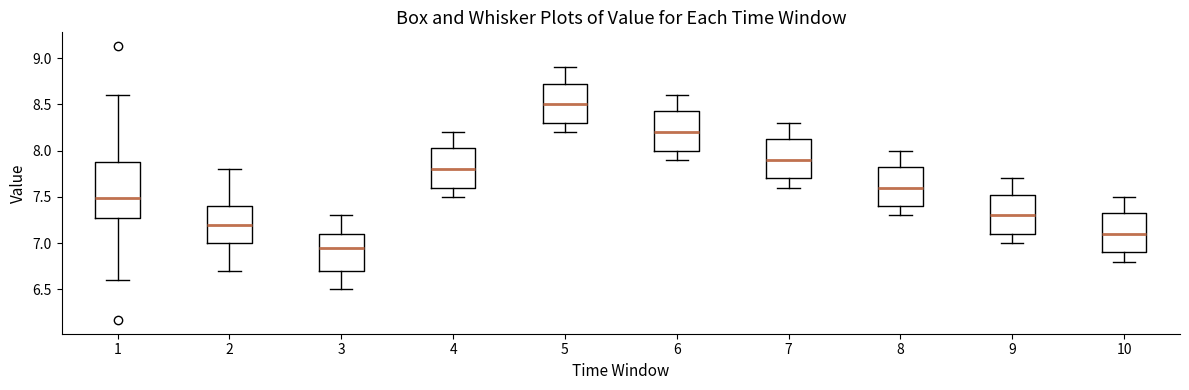

Reading left to right, read every box against the y-axis: the position of its median line, the range the box covers, and the ends of its whiskers. The values are not printed on the chart, so give them approximately, as read against the axis.

1: median 7.50, box 7.25 to 7.90, whiskers 6.60 to 8.60
2: median 7.20, box 7.00 to 7.40, whiskers 6.70 to 7.80
3: median 6.95, box 6.70 to 7.10, whiskers 6.50 to 7.30
4: median 7.80, box 7.60 to 8.05, whiskers 7.50 to 8.20
5: median 8.50, box 8.30 to 8.75, whiskers 8.20 to 8.90
6: median 8.20, box 8.00 to 8.45, whiskers 7.90 to 8.60
7: median 7.90, box 7.70 to 8.15, whiskers 7.60 to 8.30
8: median 7.60, box 7.40 to 7.85, whiskers 7.30 to 8.00
9: median 7.30, box 7.10 to 7.55, whiskers 7.00 to 7.70
10: median 7.10, box 6.90 to 7.35, whiskers 6.80 to 7.50